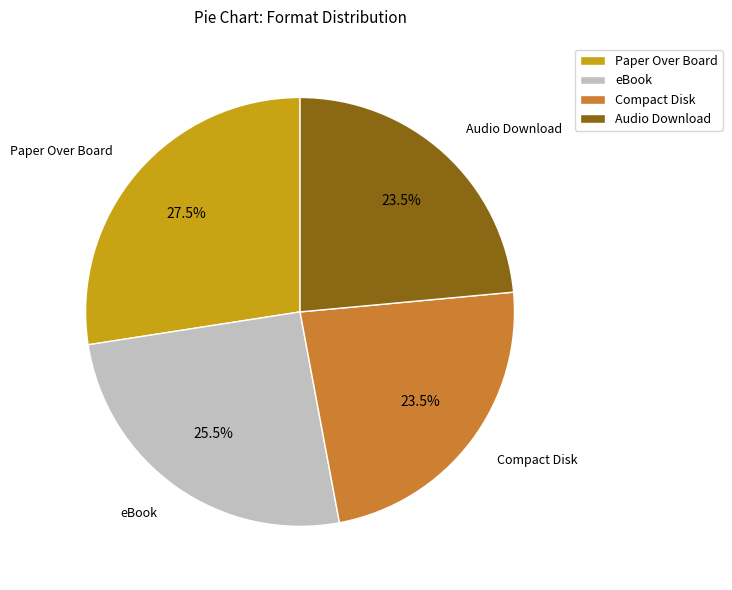

To the nearest percent, what is the average slice percentage?

25%